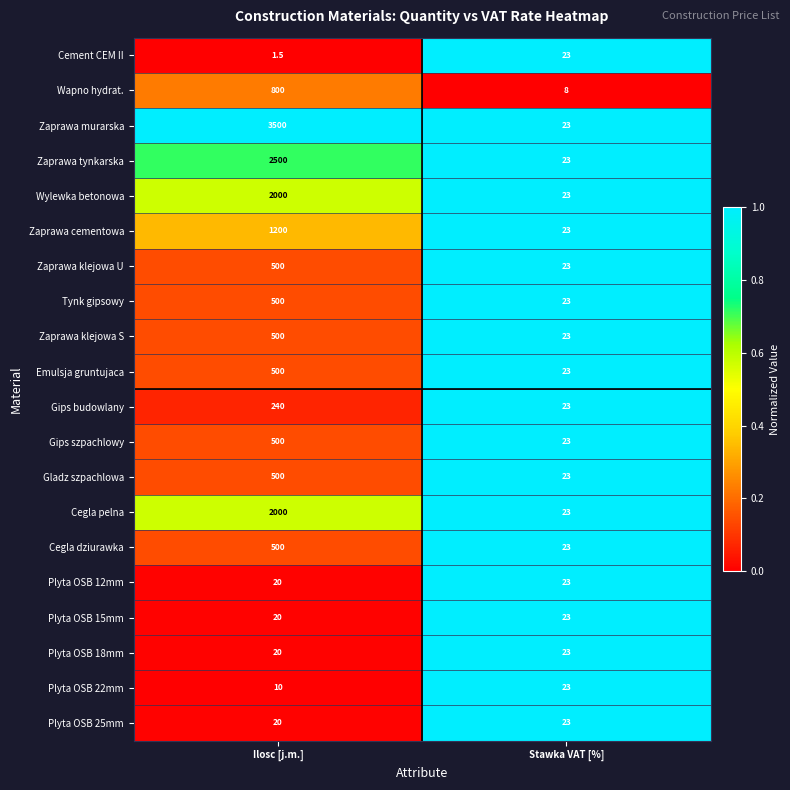

List the labels in order of Gips budowlany value, smallest first.

Stawka VAT [%], Ilosc [j.m.]